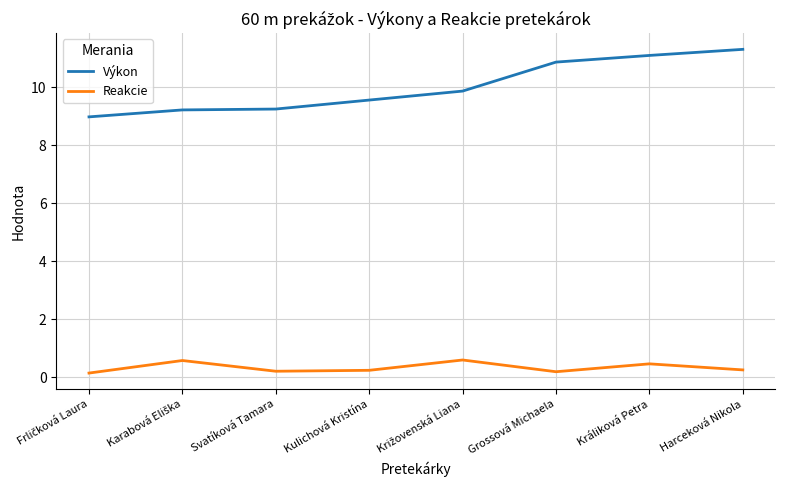

List the series in order of their overall mean, lowest first.

Reakcie, Výkon